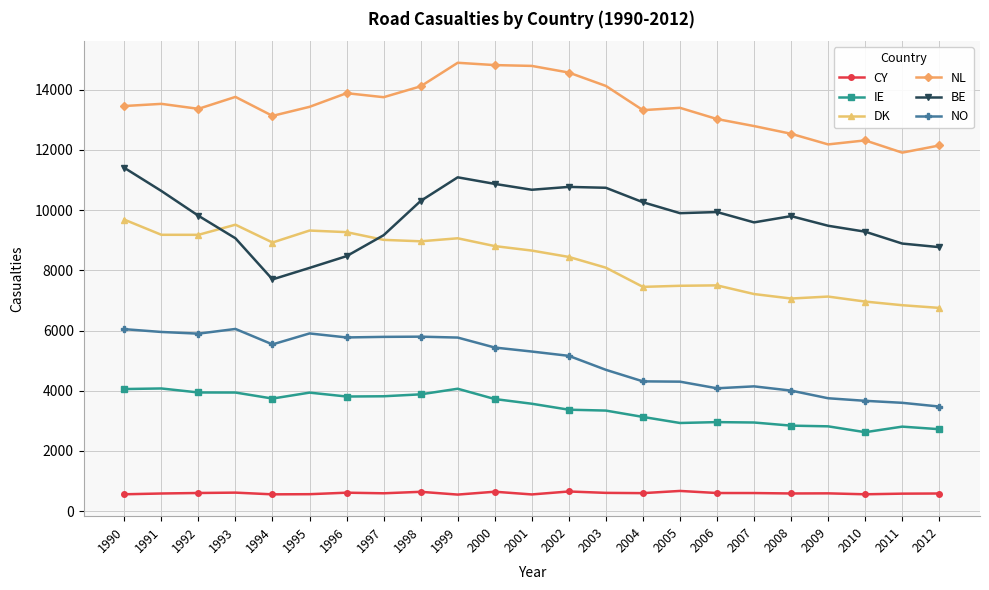

What is the minimum value shown in the chart?

553